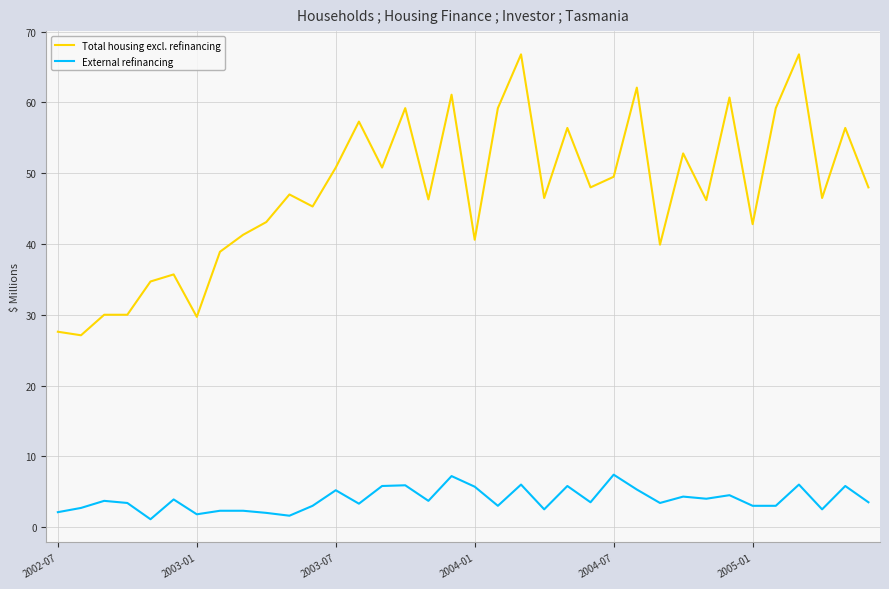

What is the minimum value for Total housing excl. refinancing?

27.1